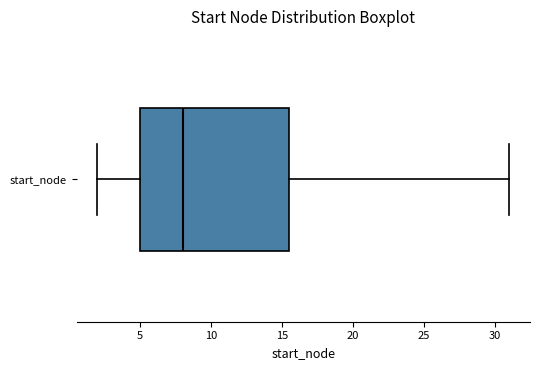

Read this box plot against the x-axis: the position of the median line, the range covered by the box, and the ends of both whiskers. The values are not printed on the chart, so give them approximately, as read against the axis.

median 8.0, box 5.0 to 15.5, whiskers 2.0 to 31.0